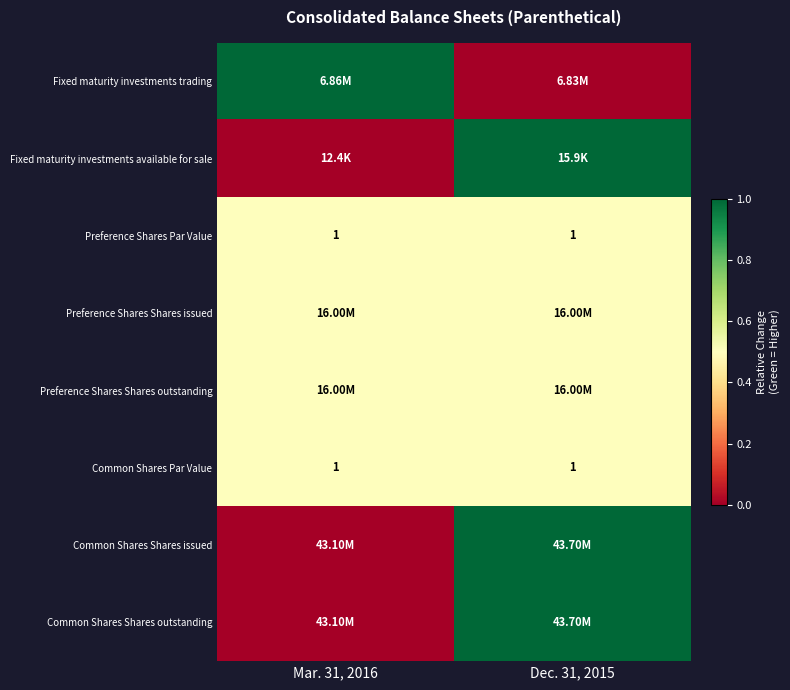

What is the sum of all Preference Shares Par Value values?

2.0